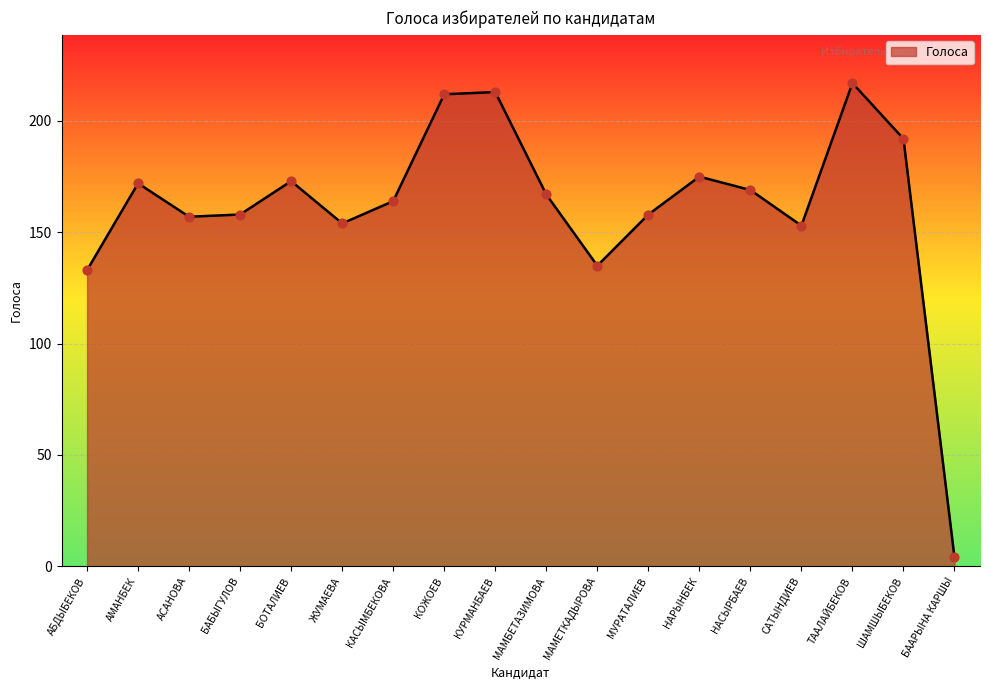

What is the ratio of the value at КОЖОЕВ to the value at МАМЕТКАДЫРОВА?

1.6